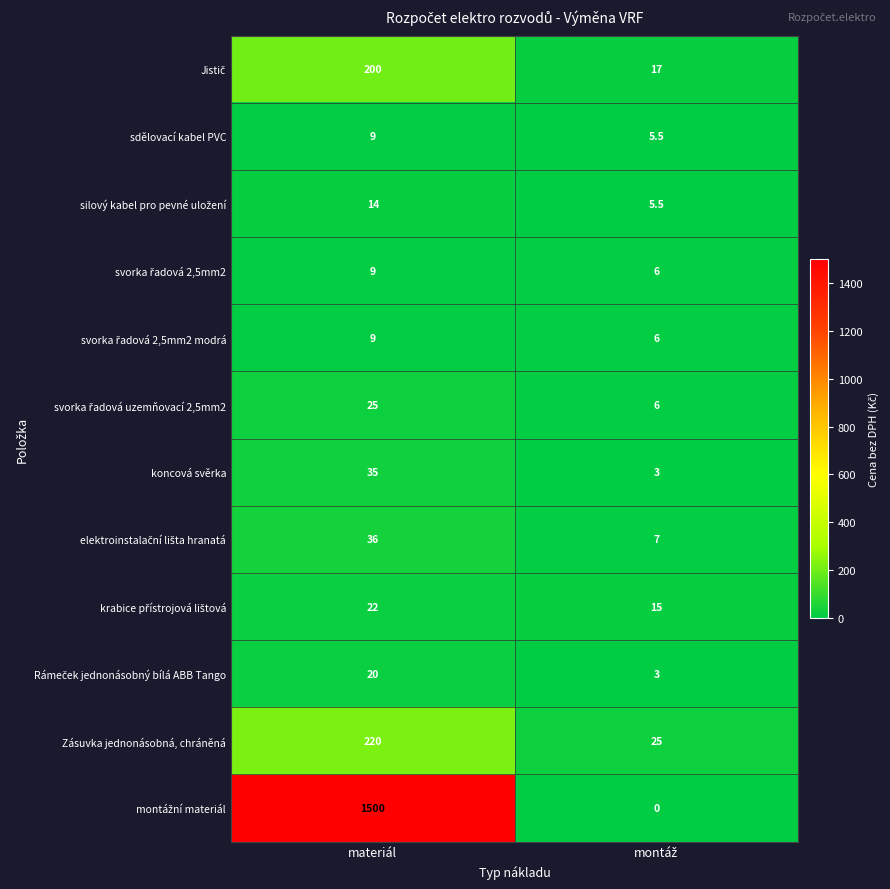

At which category is the sum across all series the highest?

materiál